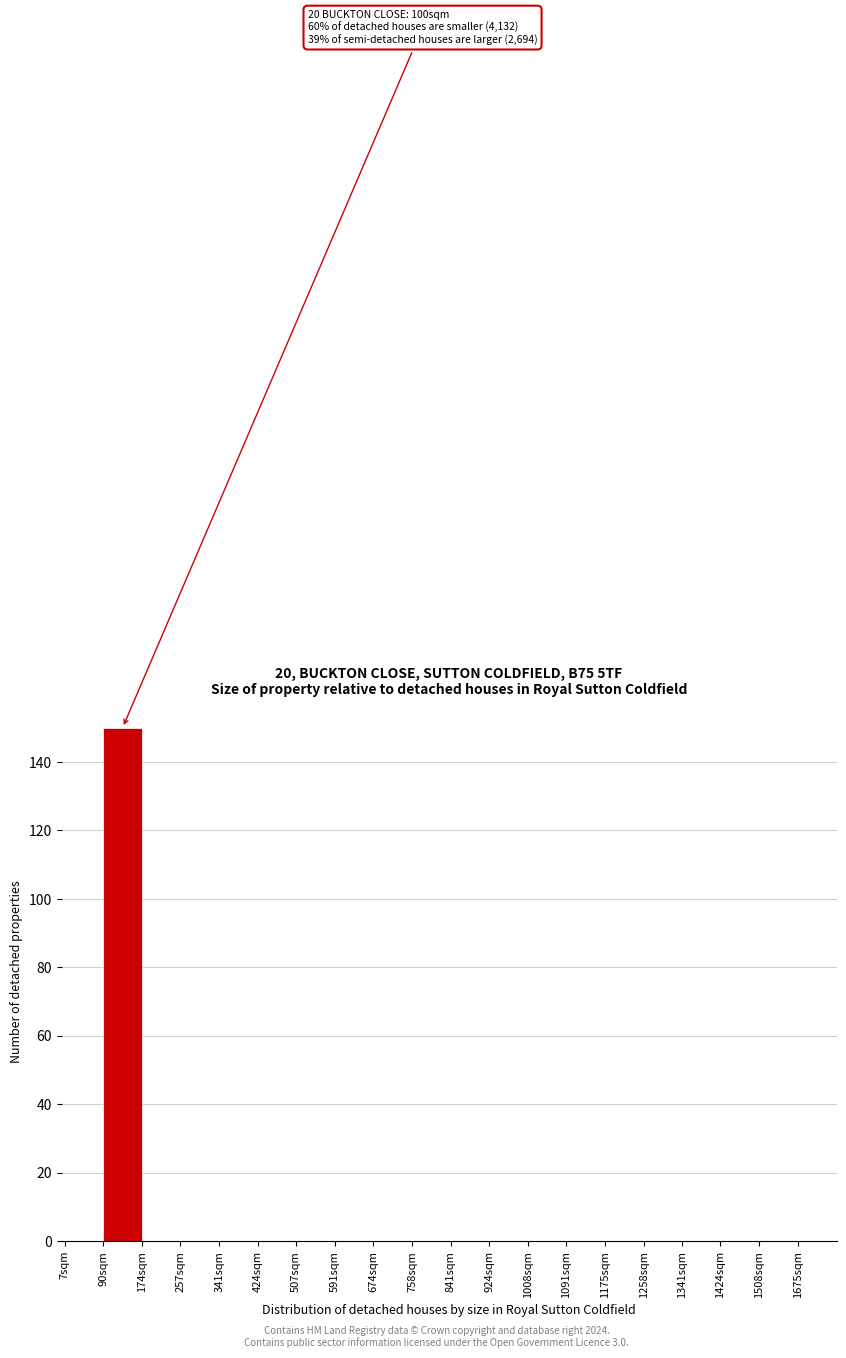

Reading left to right, transcribe all the data shown in this chart.

7sqm=0	90sqm=150	174sqm=0	257sqm=0	341sqm=0	424sqm=0	507sqm=0	591sqm=0	674sqm=0	758sqm=0	841sqm=0	924sqm=0	1008sqm=0	1091sqm=0	1175sqm=0	1258sqm=0	1341sqm=0	1424sqm=0	1508sqm=0	1675sqm=0